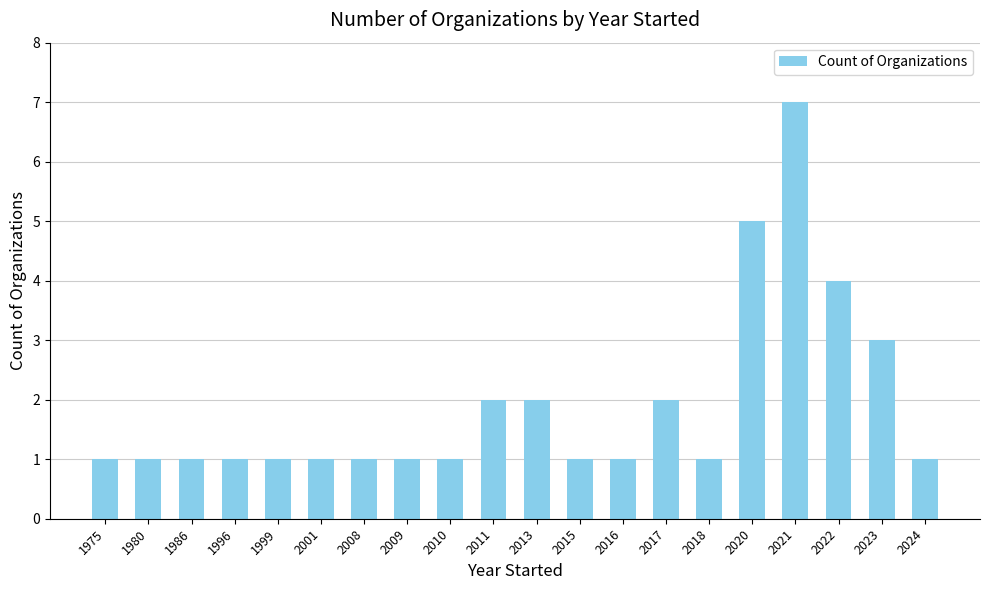

What is the maximum value shown in the chart?

7